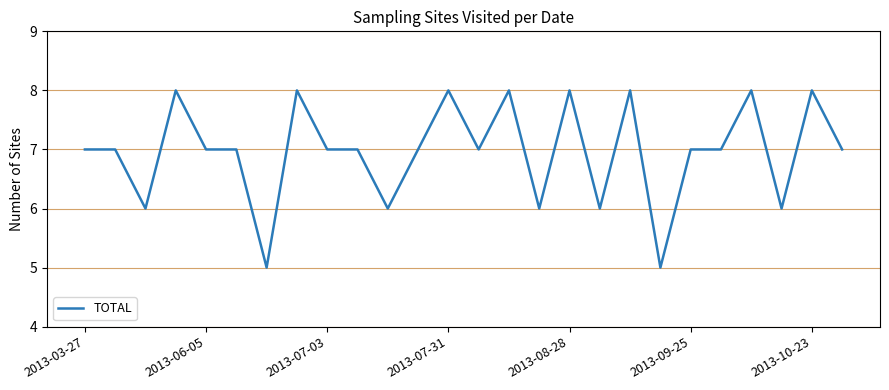

Does the chart have visible grid lines?

Yes